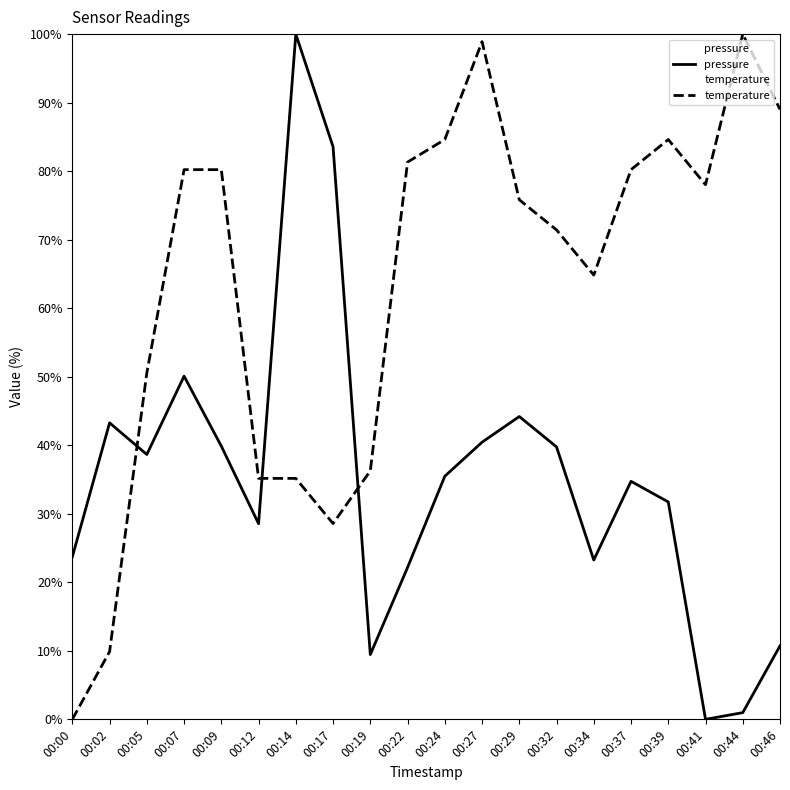

List the series in order of their overall mean, highest first.

temperature, pressure